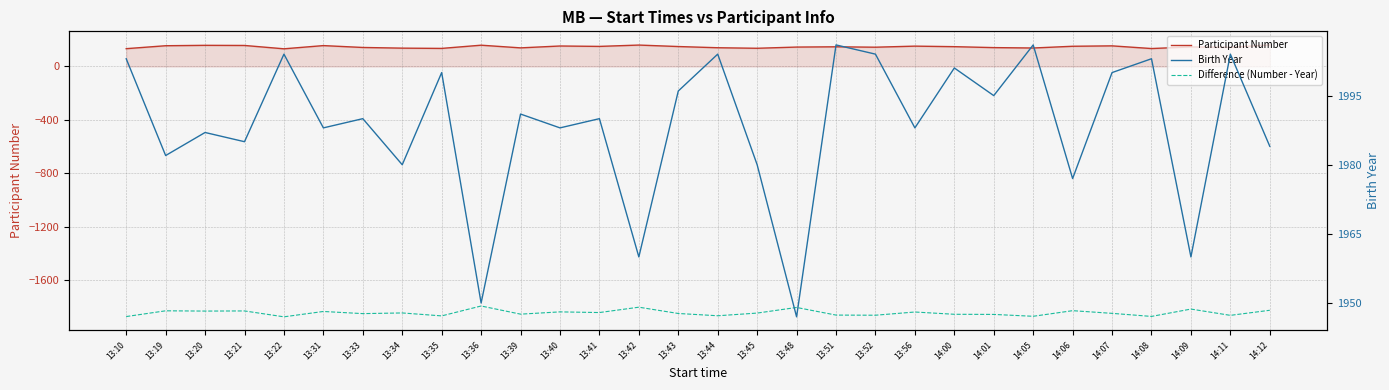

Reading left to right, list all the values displayed in this chart.

Participant Number: 133	155	158	157	132	156	142	137	135	159	139	153	150	160	149	140	136	145	147	144	152	148	141	138	151	154	134	146	143	161
Difference (Number - Year): -1870	-1827	-1829	-1828	-1872	-1832	-1848	-1843	-1865	-1791	-1852	-1835	-1840	-1800	-1847	-1864	-1844	-1802	-1859	-1860	-1836	-1853	-1854	-1868	-1826	-1846	-1869	-1814	-1861	-1823
Birth Year: 2003	1982	1987	1985	2004	1988	1990	1980	2000	1950	1991	1988	1990	1960	1996	2004	1980	1947	2006	2004	1988	2001	1995	2006	1977	2000	2003	1960	2004	1984